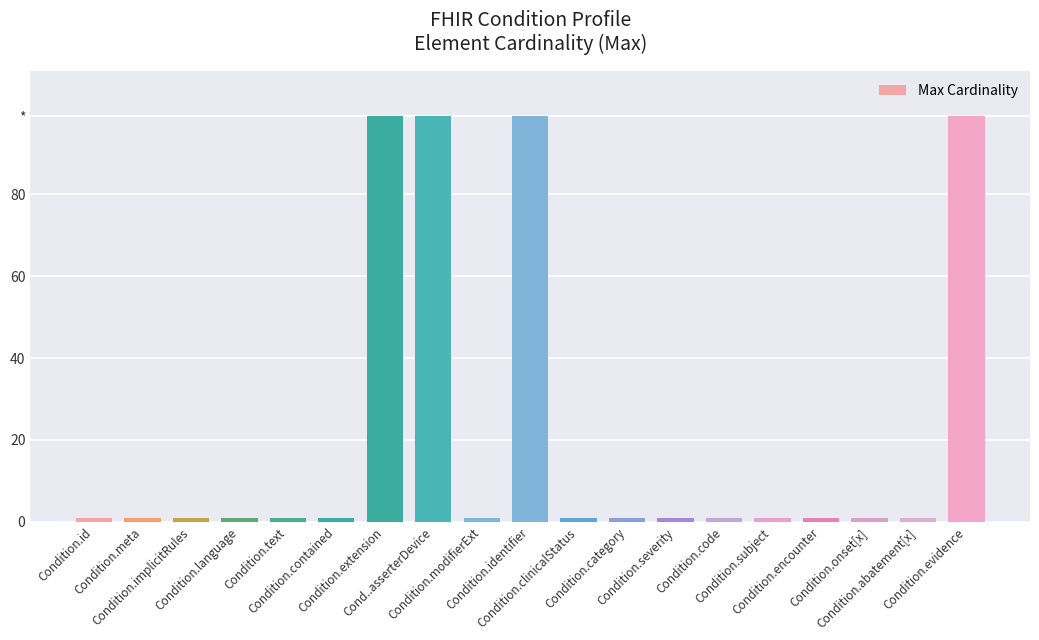

The value at Condition.evidence is 99. True or false?

True